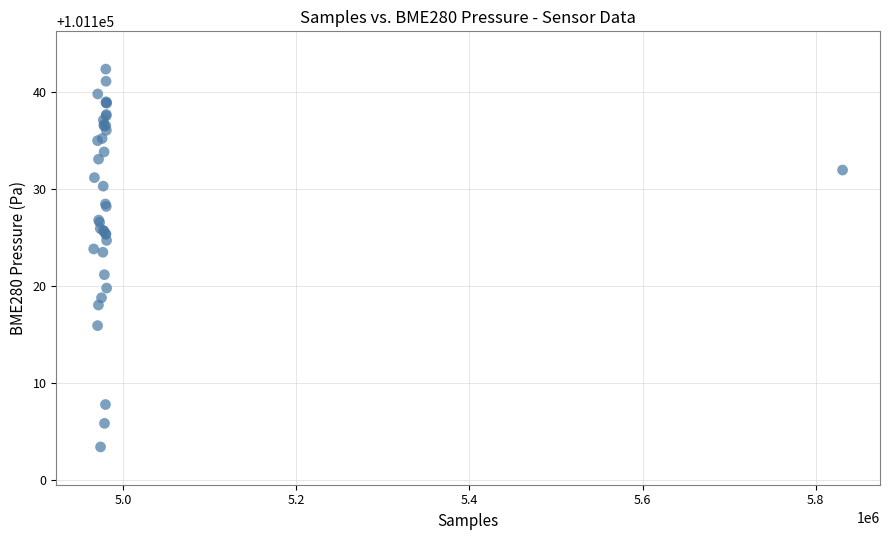

What Y value in the scatter plot is closest to 101122?

101121.1